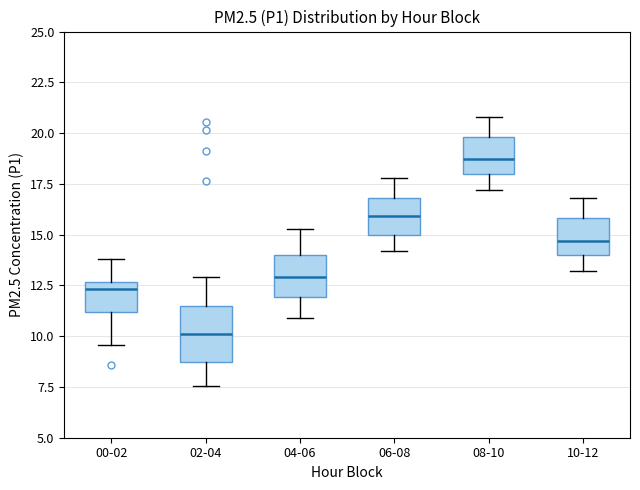

Where does the upper whisker of the box for 08-10 end on the y-axis? The values are not printed on the chart, so give them approximately, as read against the axis.

21.0